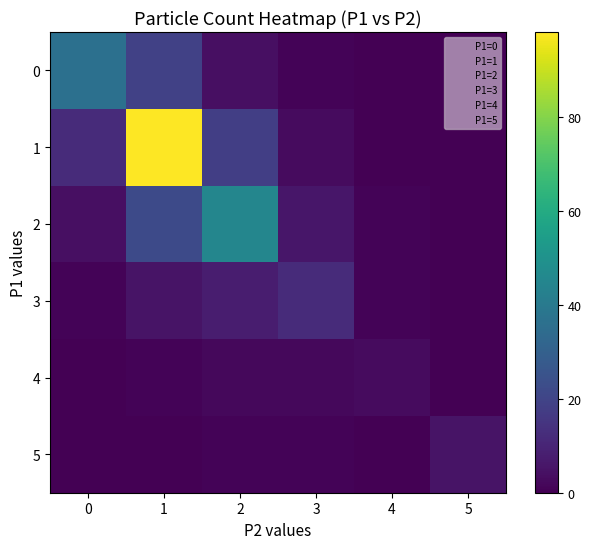

At which category is the sum across all series the highest?

1